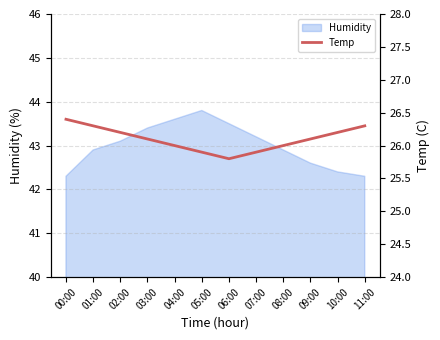

Reading left to right, transcribe all the data shown in this chart.

26.4	26.3	26.2	26.1	26.0	25.9	25.8	25.9	26.0	26.1	26.2	26.3